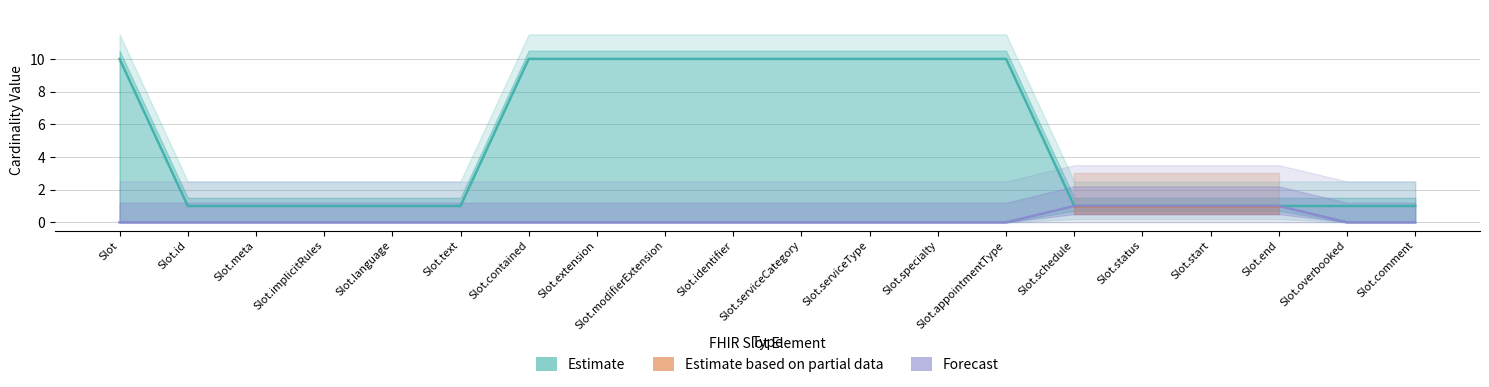

Rank the series by their average value, from highest to lowest.

Estimate, Estimate based on partial data, Forecast